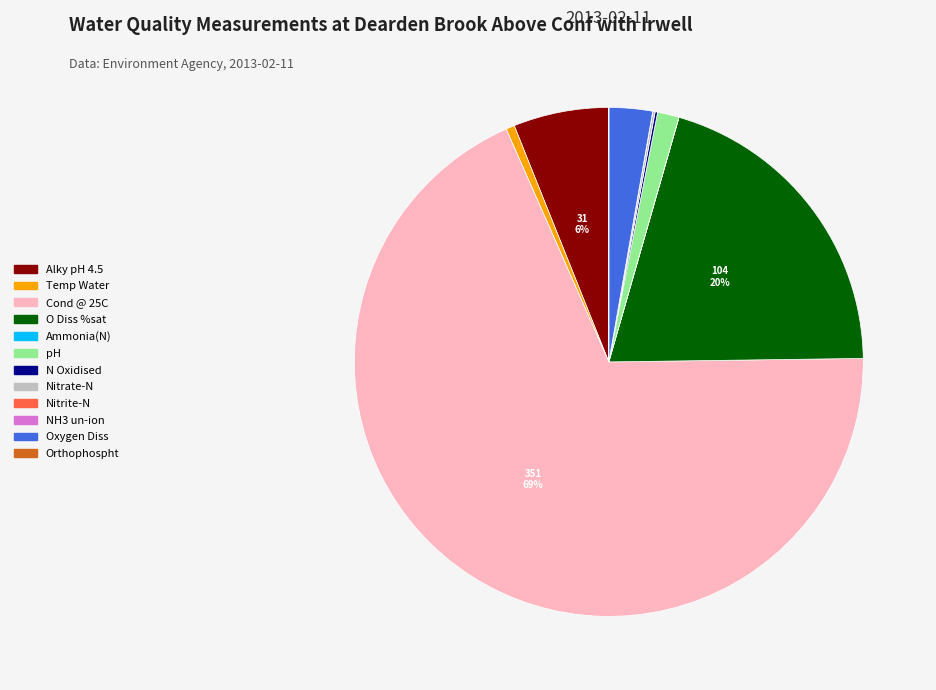

To the nearest percent, what is the difference between the largest and smallest slice percentages?

69%